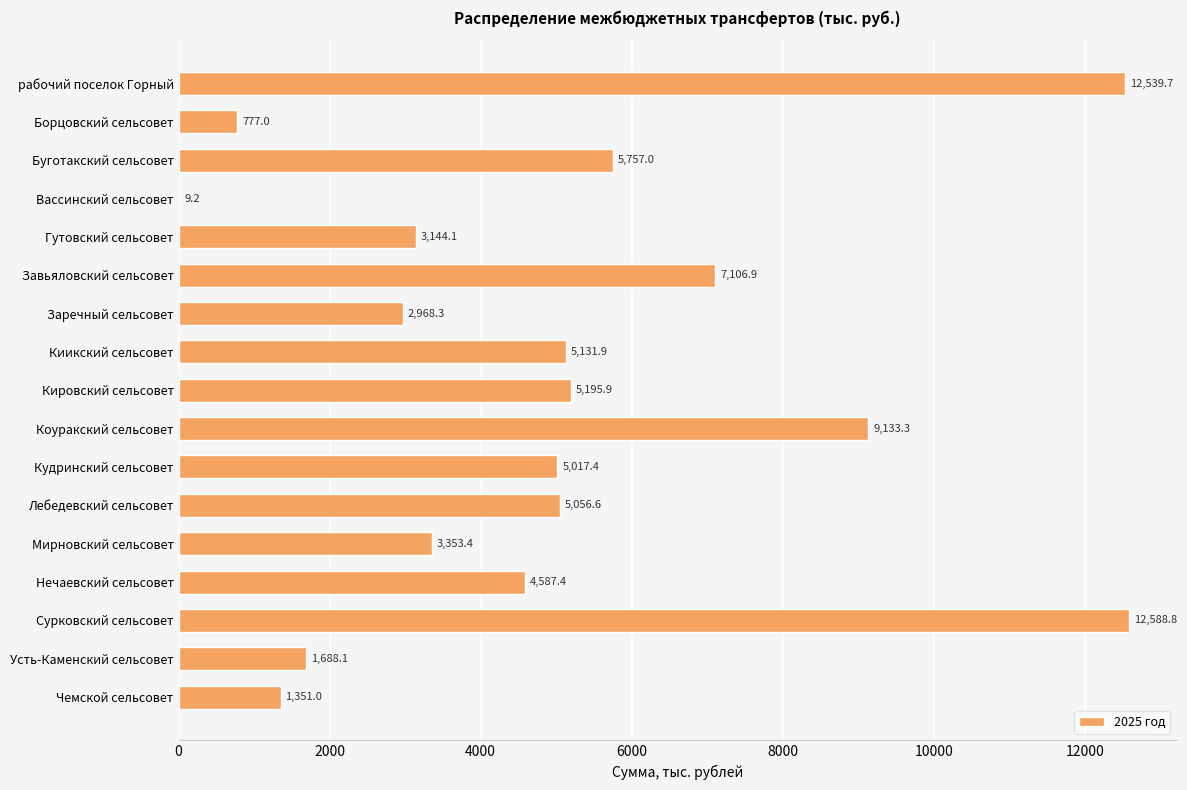

Reading top to bottom, transcribe all the data shown in this chart.

рабочий поселок Горный=12539.7	Борцовский сельсовет=777.0	Буготакский сельсовет=5757.0	Вассинский сельсовет=9.2	Гутовский сельсовет=3144.1	Завьяловский сельсовет=7106.9	Заречный сельсовет=2968.3	Киикский сельсовет=5131.9	Кировский сельсовет=5195.9	Коуракский сельсовет=9133.3	Кудринский сельсовет=5017.4	Лебедевский сельсовет=5056.6	Мирновский сельсовет=3353.4	Нечаевский сельсовет=4587.4	Сурковский сельсовет=12588.8	Усть-Каменский сельсовет=1688.1	Чемской сельсовет=1351.0